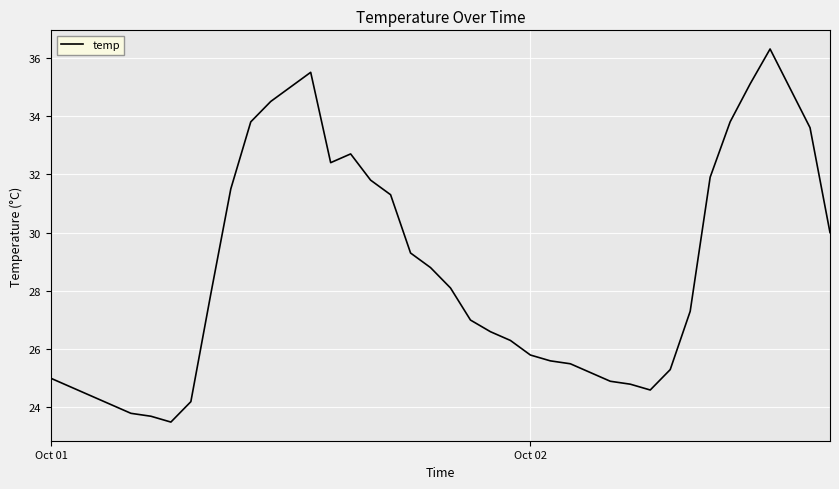

What is the maximum value shown in the chart?

36.3